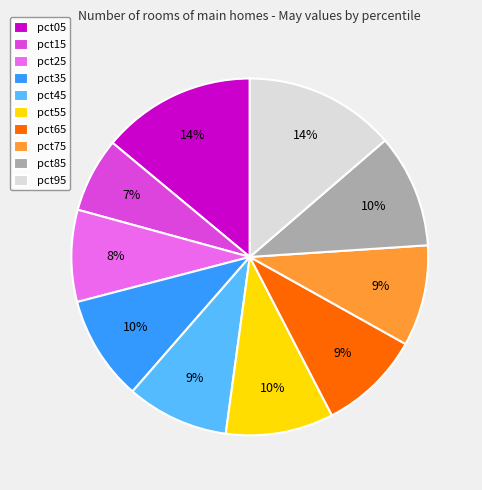

Is there any slice that represents more than half of the pie?

No